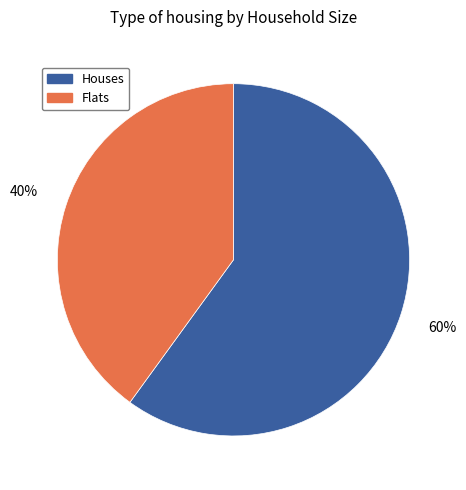

To the nearest percent, what is the average slice percentage?

50%